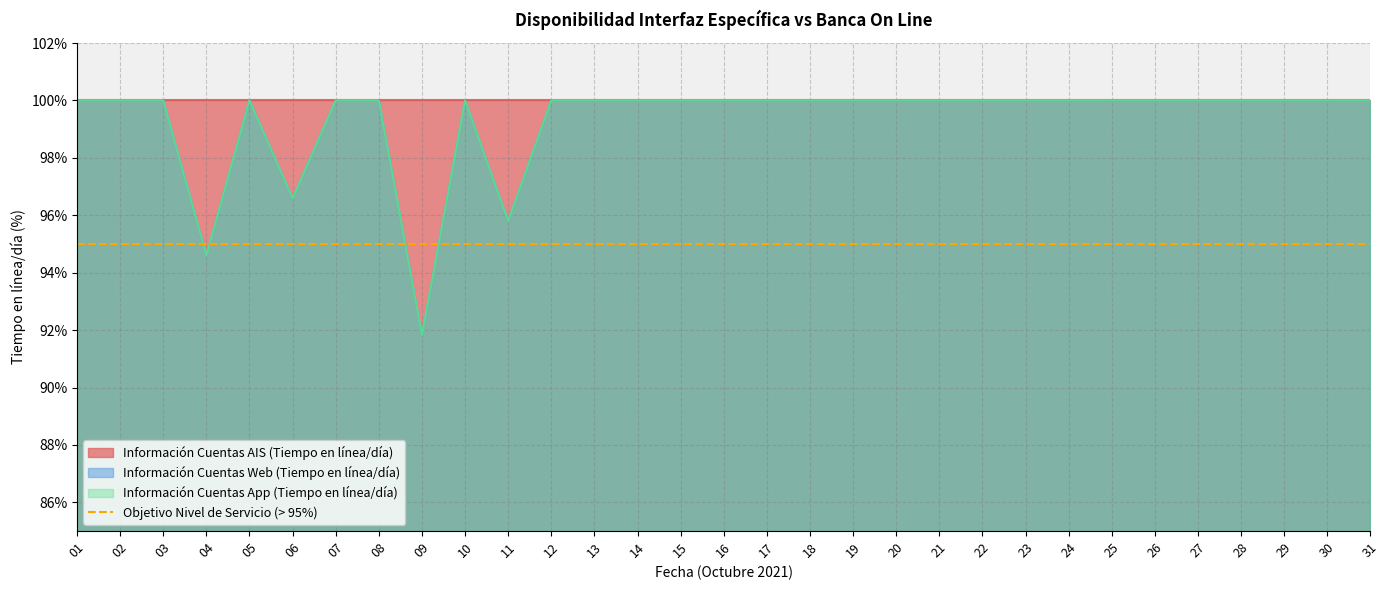

How many interior local peaks does the Información Cuentas Web (Tiempo en línea/día) series have?

2